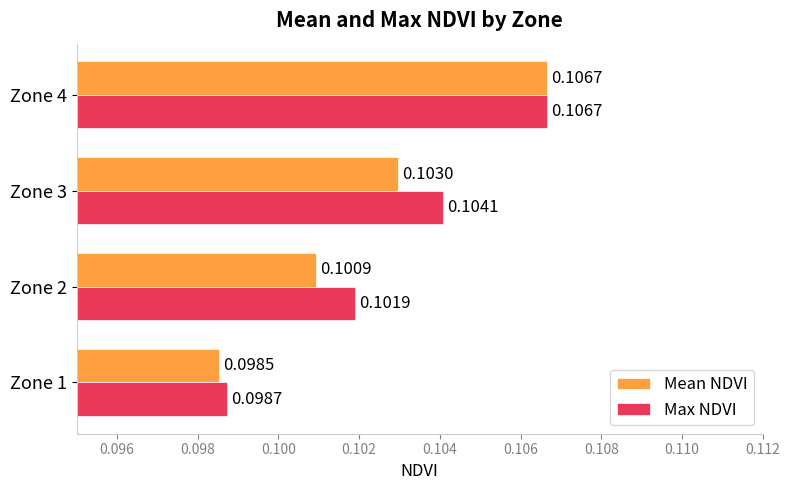

At which category does the chart reach its minimum across all series?

Zone 1